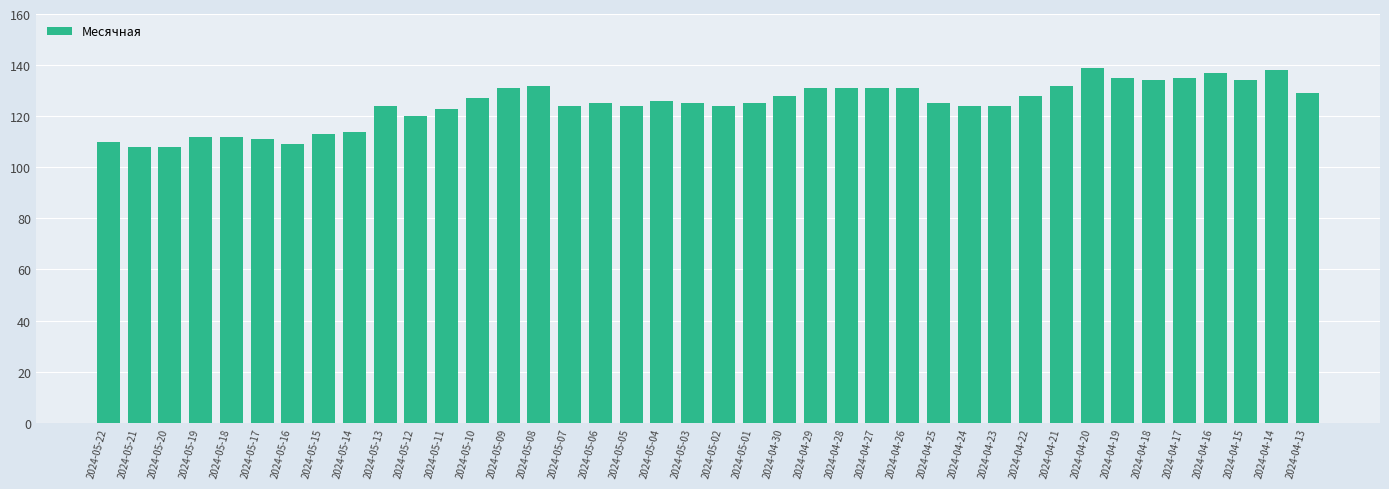

Reading left to right, list all the values displayed in this chart.

2024-05-22=110	2024-05-21=108	2024-05-20=108	2024-05-19=112	2024-05-18=112	2024-05-17=111	2024-05-16=109	2024-05-15=113	2024-05-14=114	2024-05-13=124	2024-05-12=120	2024-05-11=123	2024-05-10=127	2024-05-09=131	2024-05-08=132	2024-05-07=124	2024-05-06=125	2024-05-05=124	2024-05-04=126	2024-05-03=125	2024-05-02=124	2024-05-01=125	2024-04-30=128	2024-04-29=131	2024-04-28=131	2024-04-27=131	2024-04-26=131	2024-04-25=125	2024-04-24=124	2024-04-23=124	2024-04-22=128	2024-04-21=132	2024-04-20=139	2024-04-19=135	2024-04-18=134	2024-04-17=135	2024-04-16=137	2024-04-15=134	2024-04-14=138	2024-04-13=129